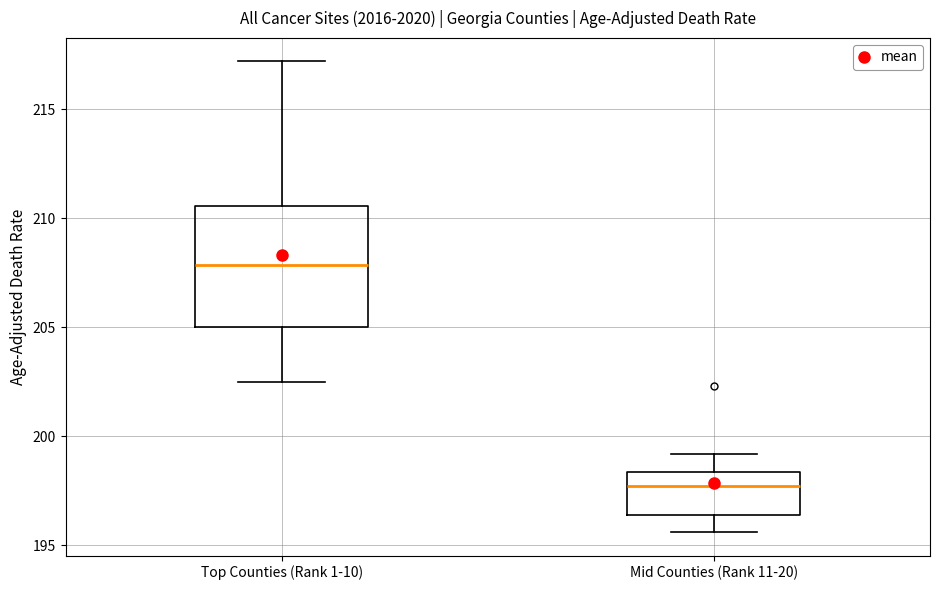

Comparing the boxes themselves (not the whiskers), which one is the tallest?

Top Counties (Rank 1-10)